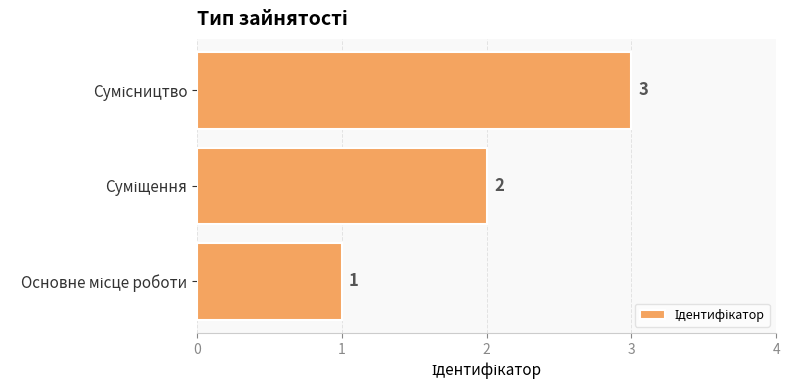

What is the average value?

2